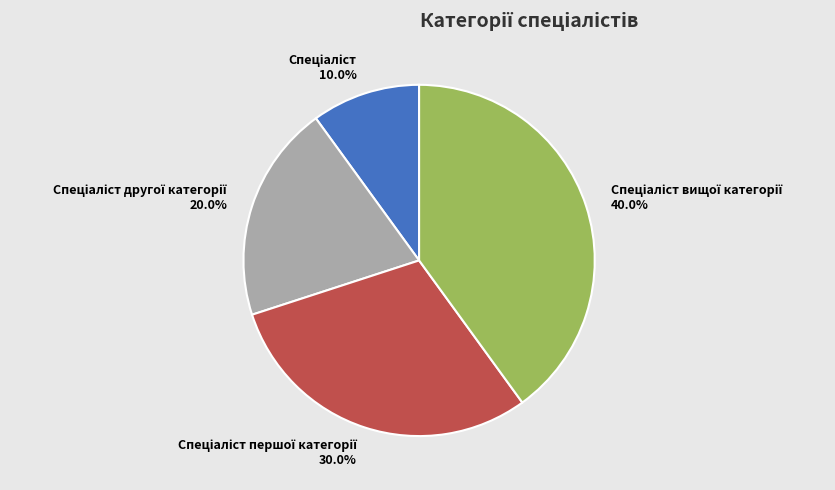

Is there a majority slice in this chart?

No